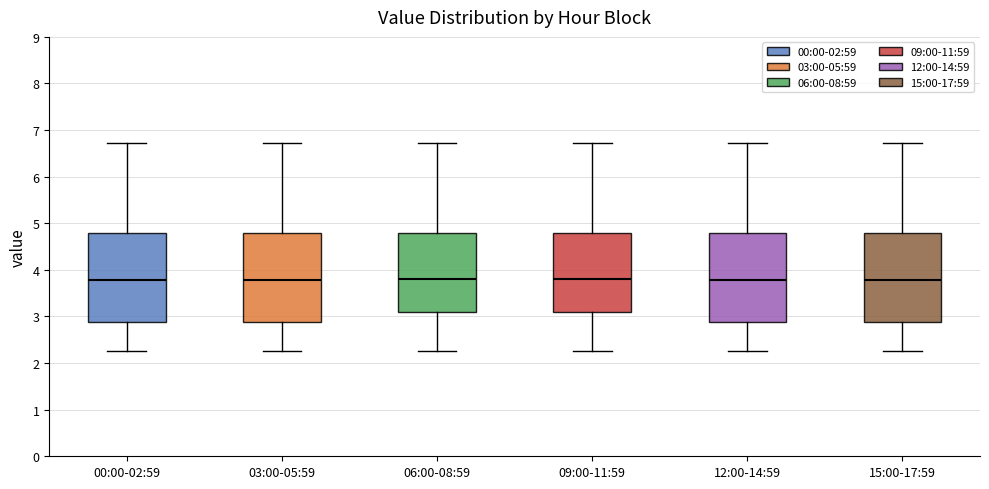

Where is the lower edge of the box for 00:00-02:59 on the y-axis? The values are not printed on the chart, so give them approximately, as read against the axis.

2.9